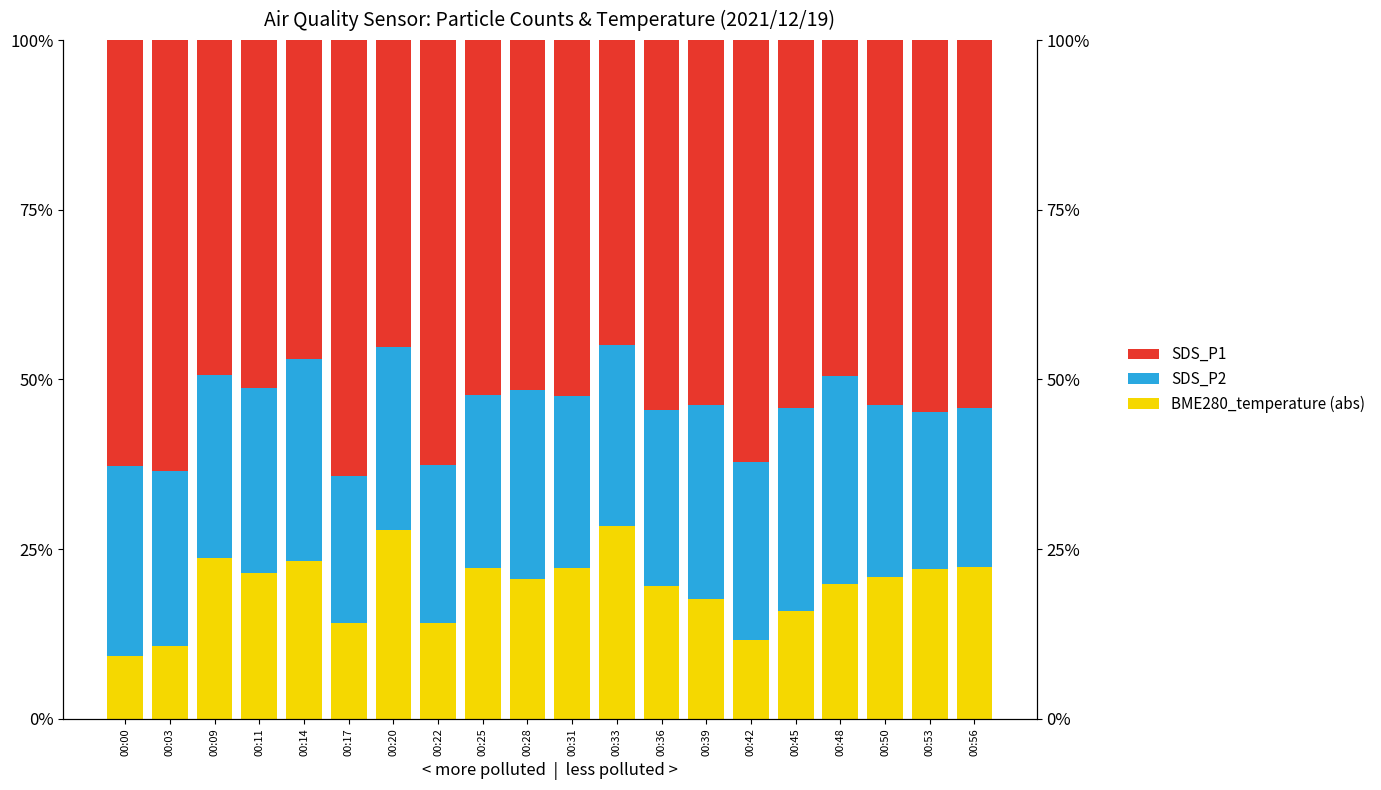

Reading right to left, extract all data points from this chart.

BME280_temperature (abs): 0.2	0.2	0.2	0.2	0.2	0.1	0.2	0.2	0.3	0.2	0.2	0.2	0.1	0.3	0.1	0.2	0.2	0.2	0.1	0.1
SDS_P2: 0.2	0.2	0.3	0.3	0.3	0.3	0.3	0.3	0.3	0.3	0.3	0.3	0.2	0.3	0.2	0.3	0.3	0.3	0.3	0.3
SDS_P1: 0.5	0.5	0.5	0.5	0.5	0.6	0.5	0.5	0.4	0.5	0.5	0.5	0.6	0.5	0.6	0.5	0.5	0.5	0.6	0.6